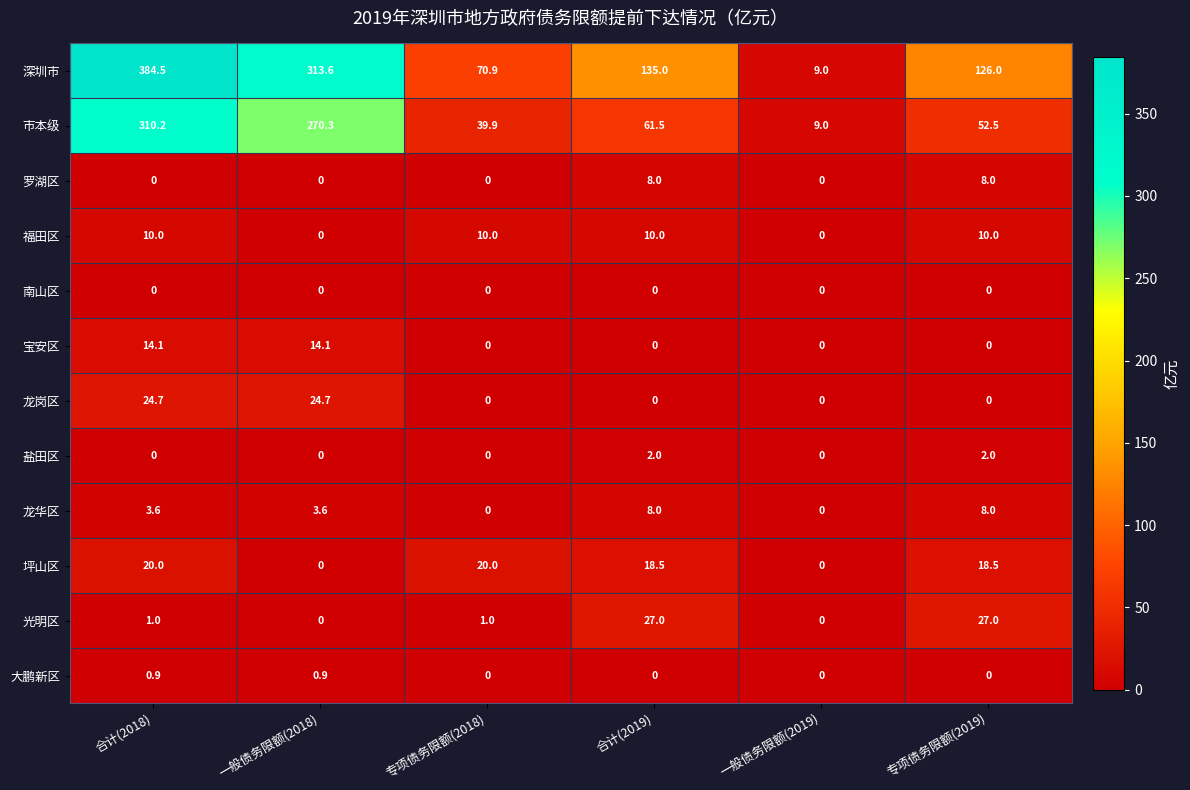

How many data points in 盐田区 are above 0?

2